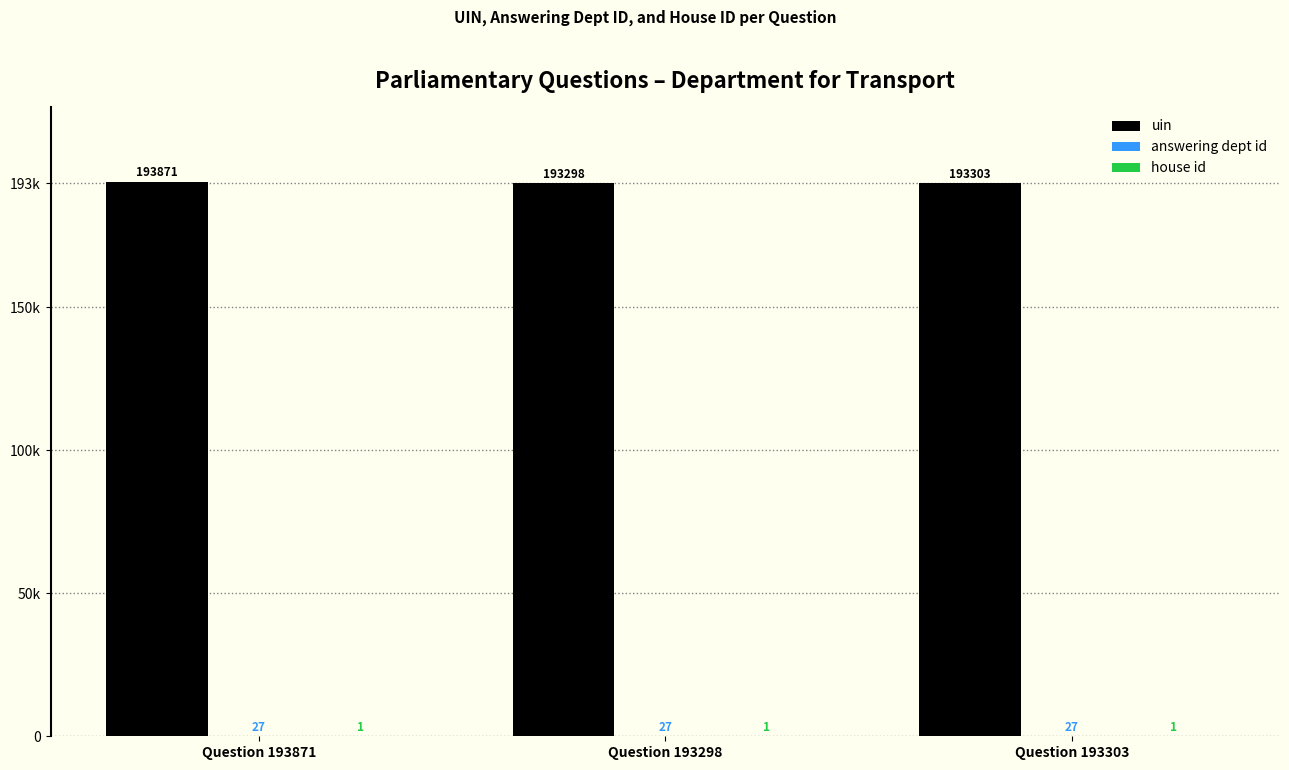

Are the bars grouped side by side (vs. stacked)?

Yes